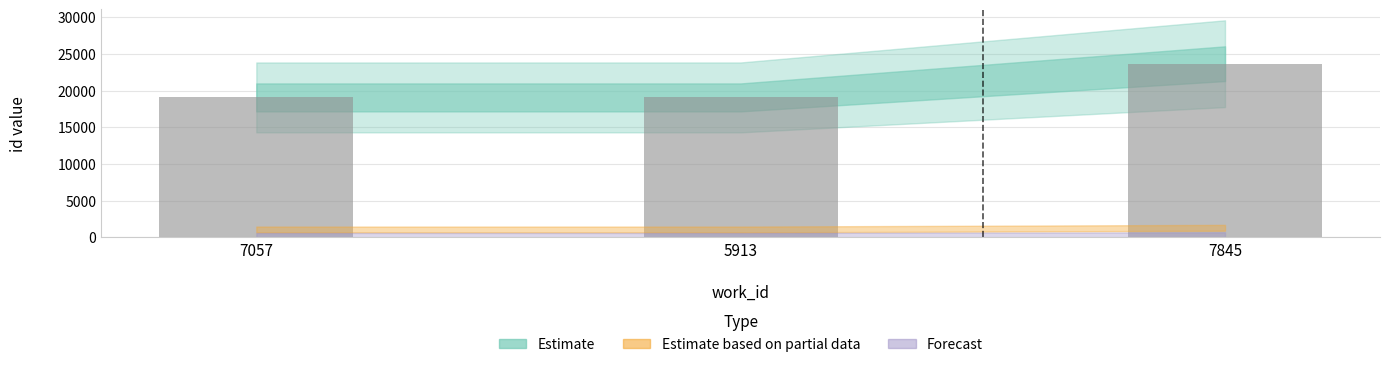

What is the label of the 3rd bar from the left?

7845